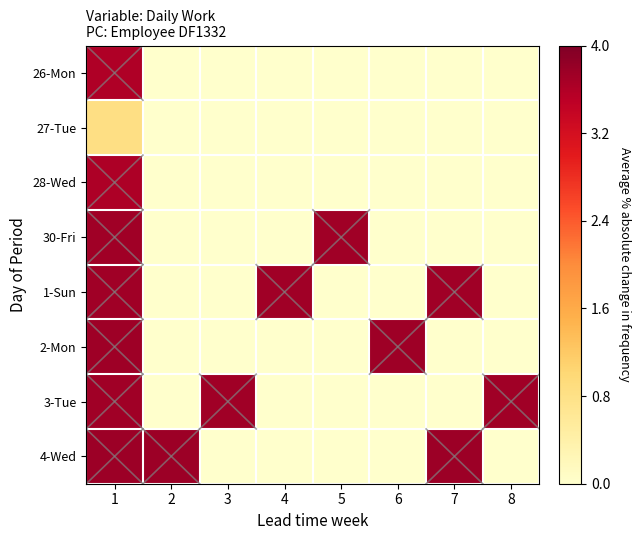

How many data points does each series have?

8